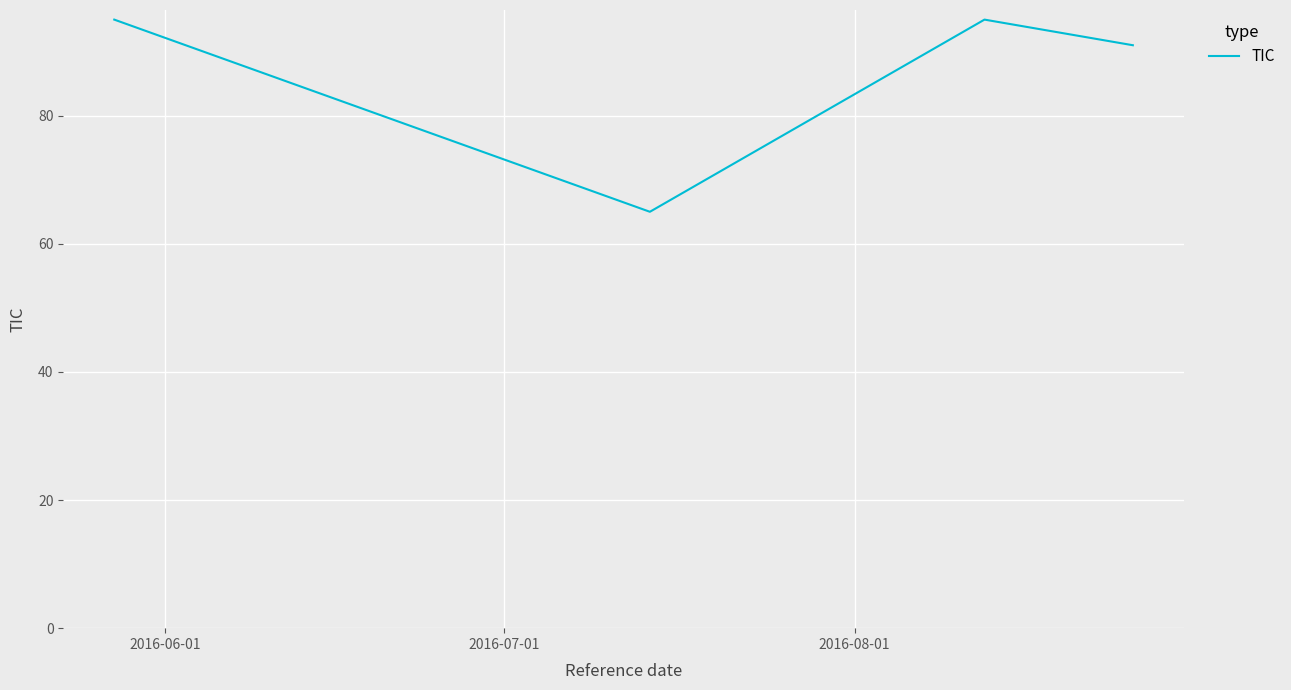

Reading right to left, what are all the values shown in this chart?

91	95	65	95